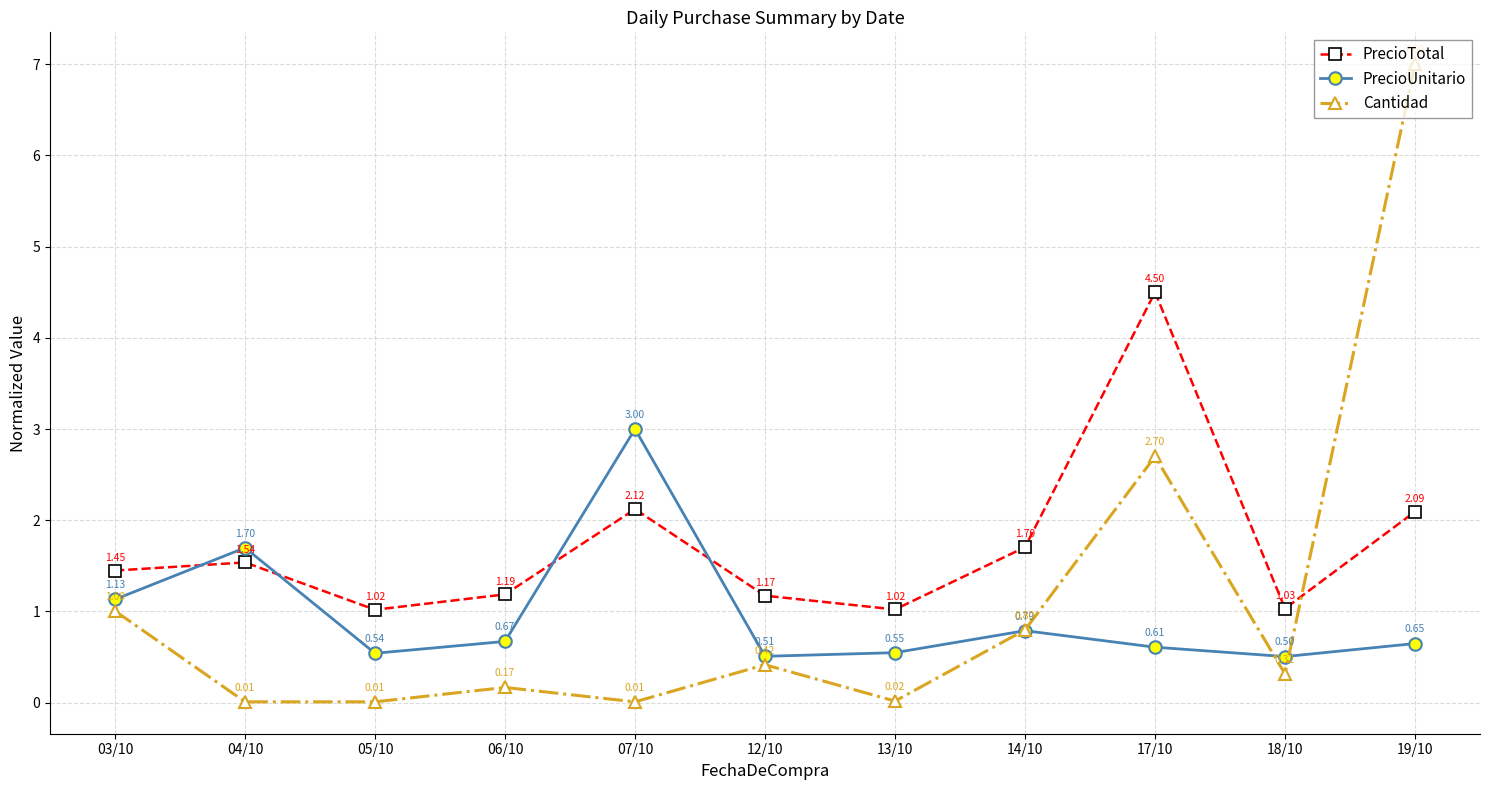

Does the chart display data point markers on the line(s)?

Yes